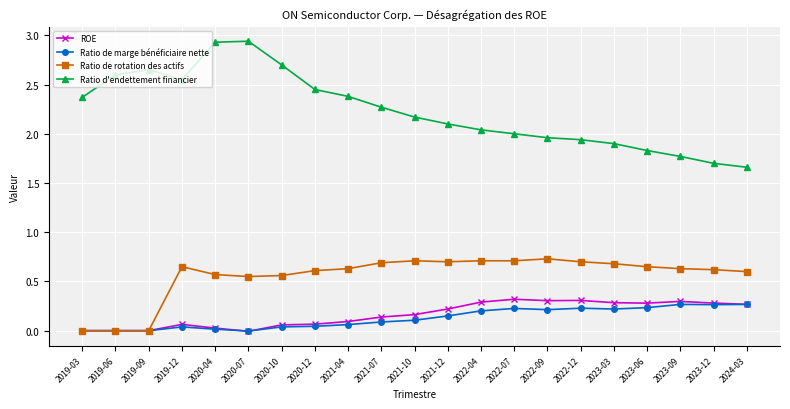

Which series has the widest spread of values?

Ratio d'endettement financier